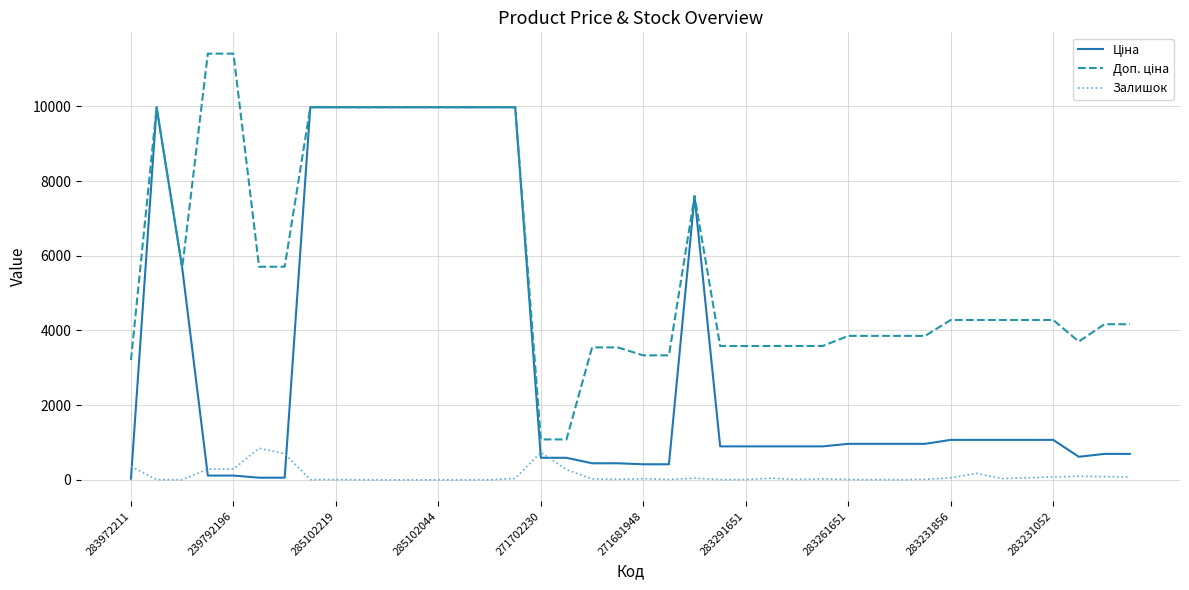

How many lines are shown in the chart?

3